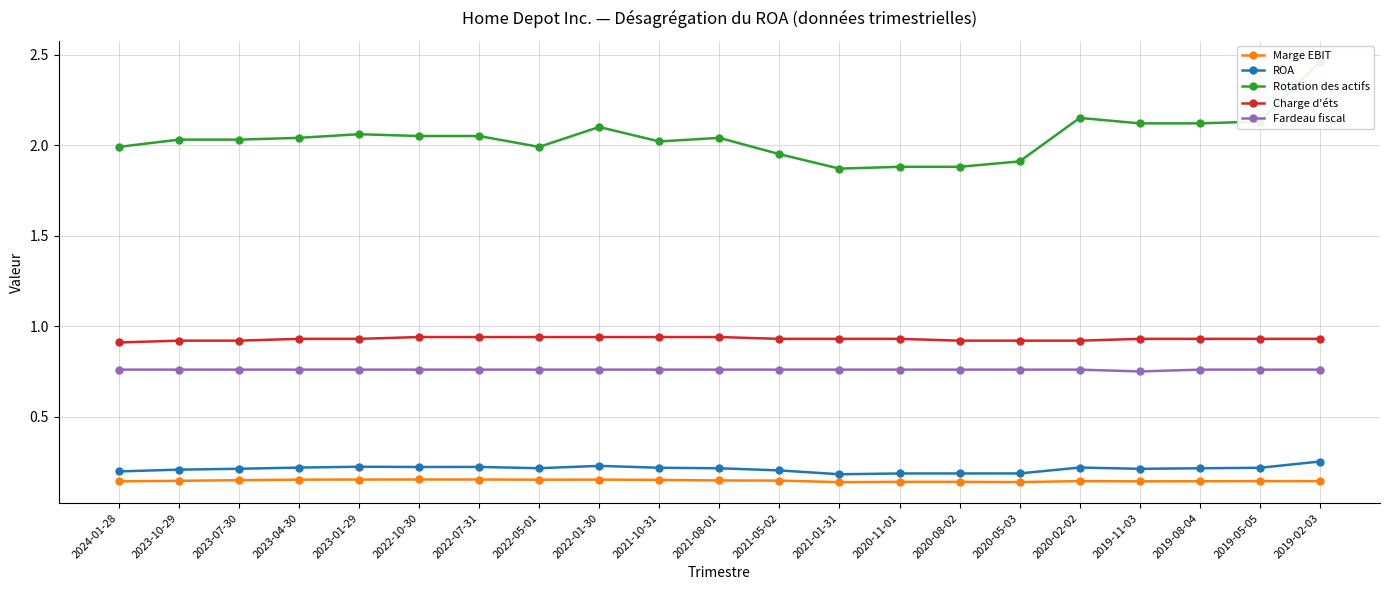

Is it true that Rotation des actifs equals 3.0 at 2022-07-31?

False